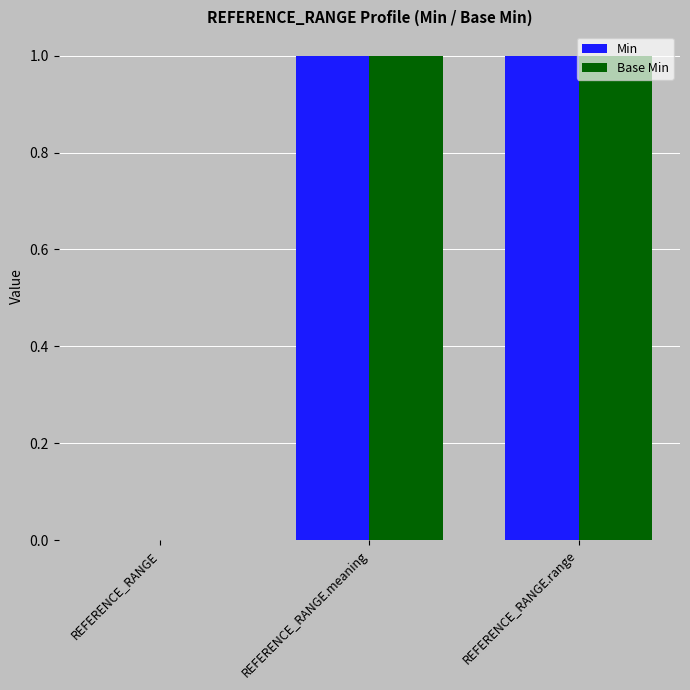

What are all the series names shown in the legend?

Min, Base Min